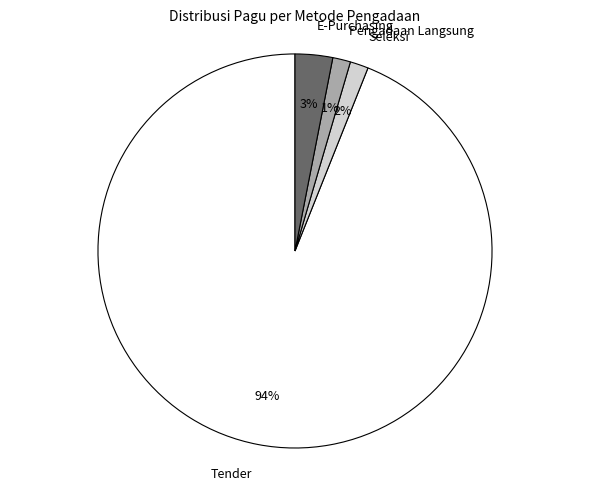

How many segments does this pie chart have?

4